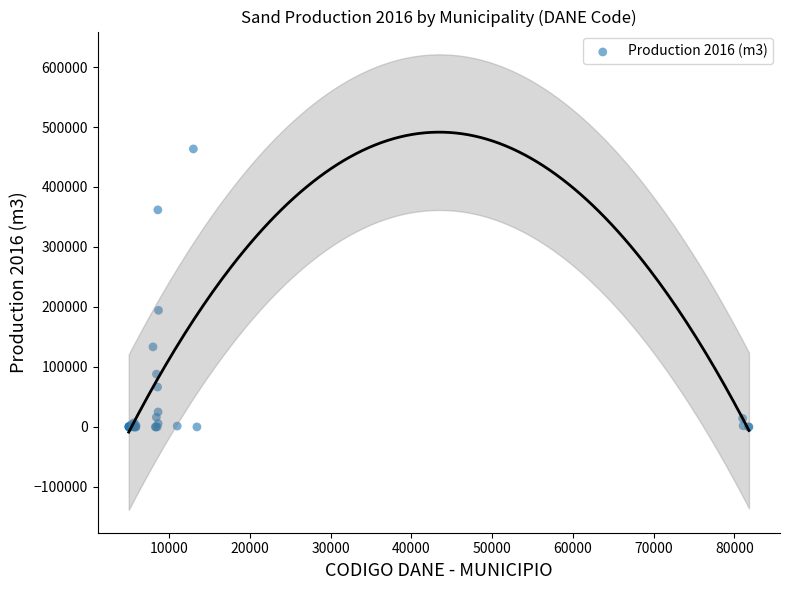

What Y value in the scatter plot is closest to 231716?

194400.0